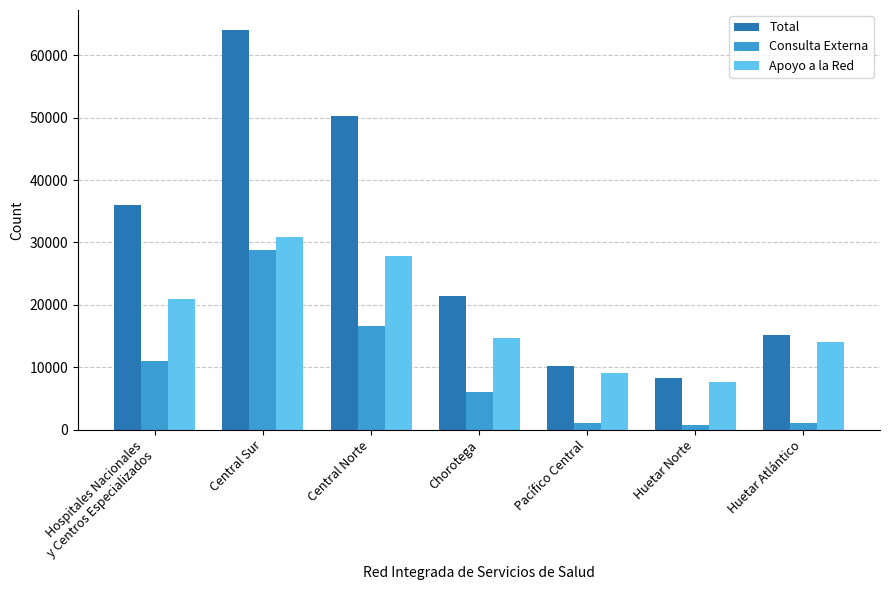

How many bars are there in total?

21